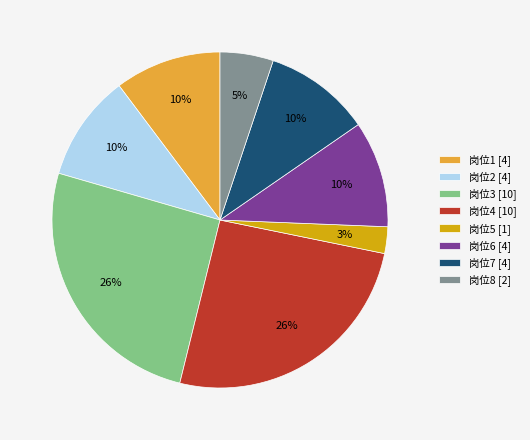

How many slices are in this pie chart?

8